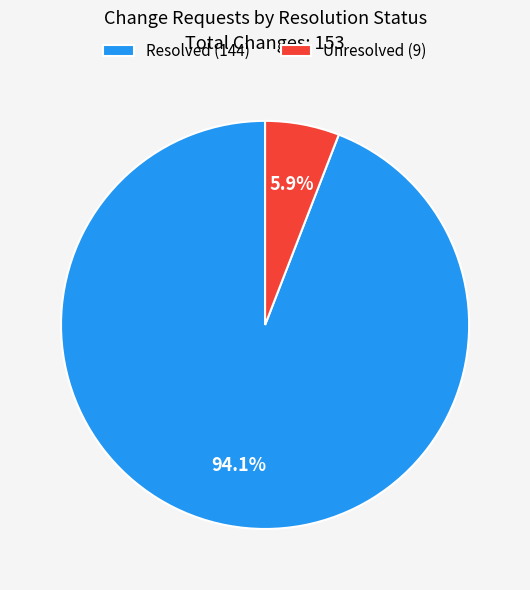

Between Unresolved (9) and Resolved (144), which is larger?

Resolved (144)